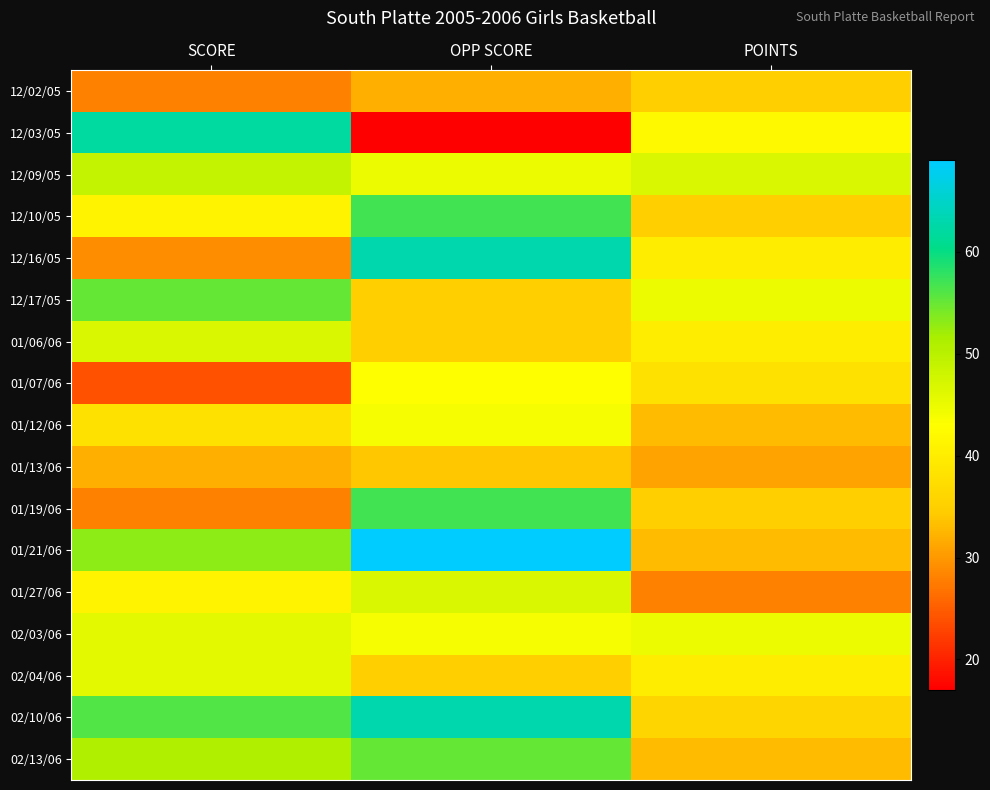

Which series has the largest range (max minus min)?

12/03/05